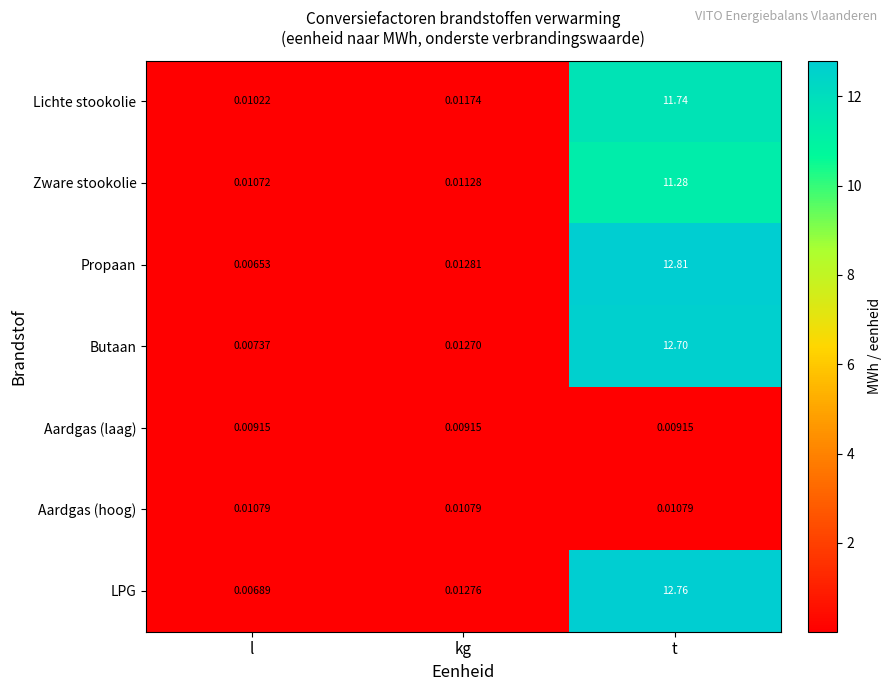

What is the greatest value displayed?

12.8